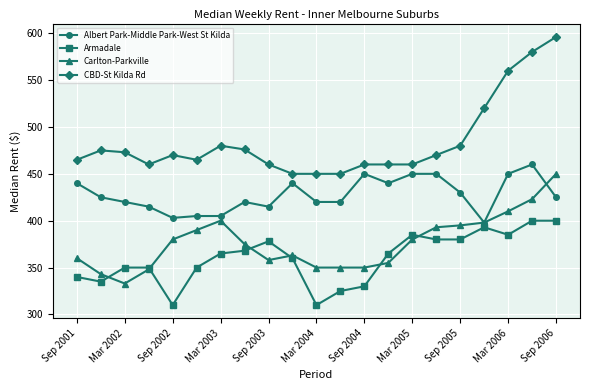

What is the value of the Armadale point at the 1st from the left?

340